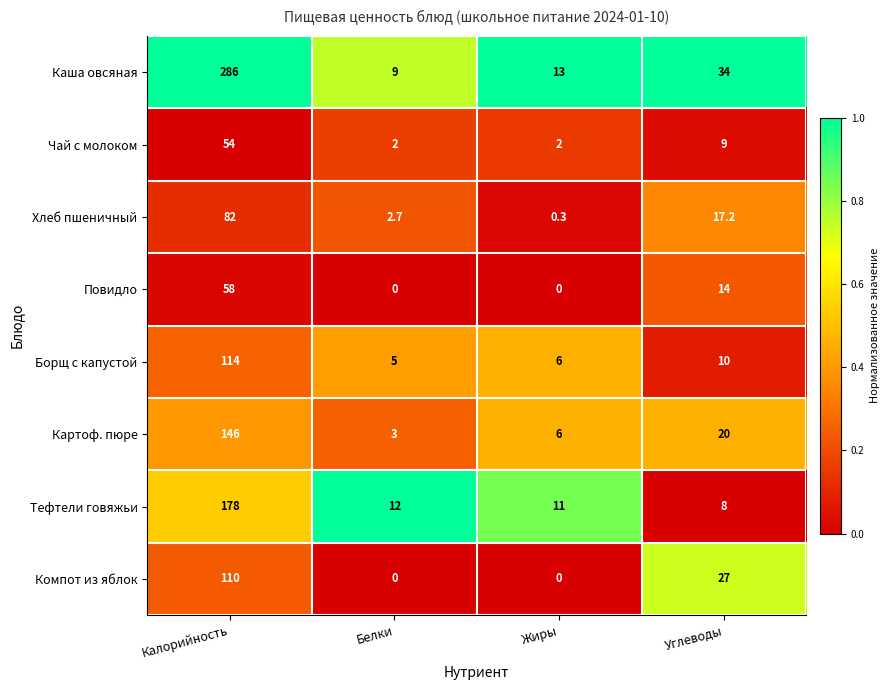

What is the total value across all series at Жиры?

38.3